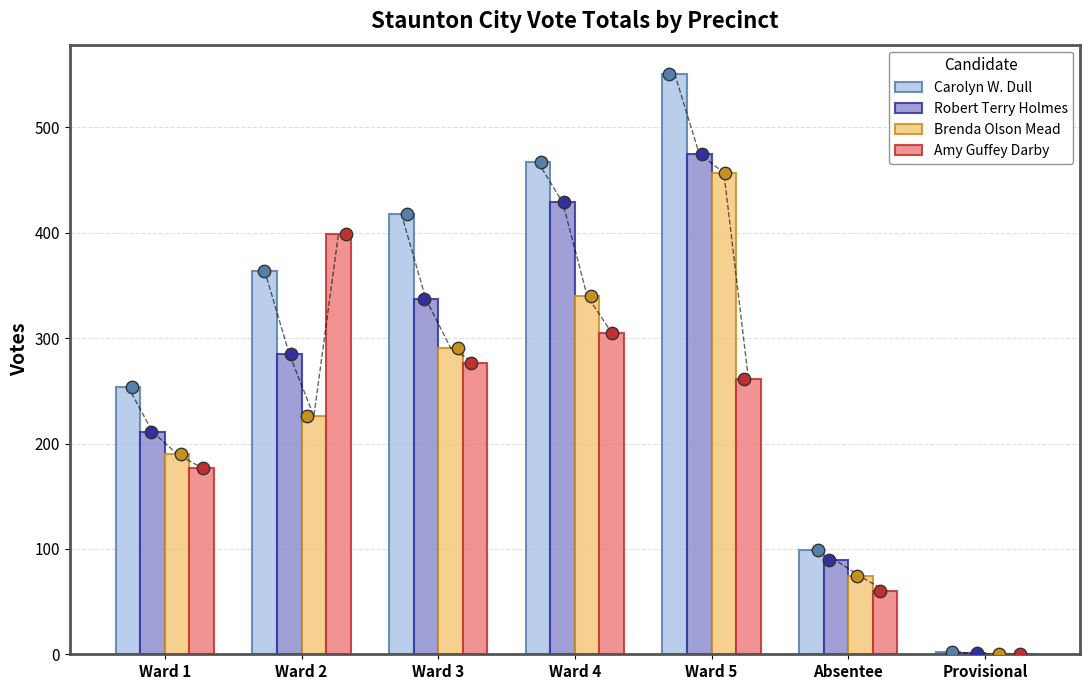

At which category is the sum across all series the highest?

Ward 5